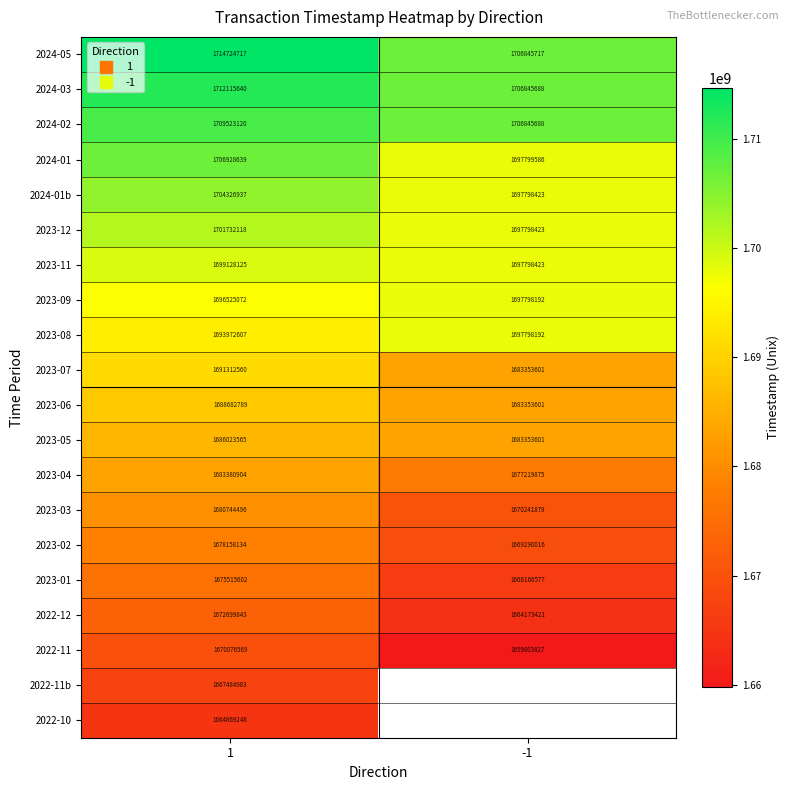

The value of 2023-03 at -1 is 1670241879.0. True or false?

True